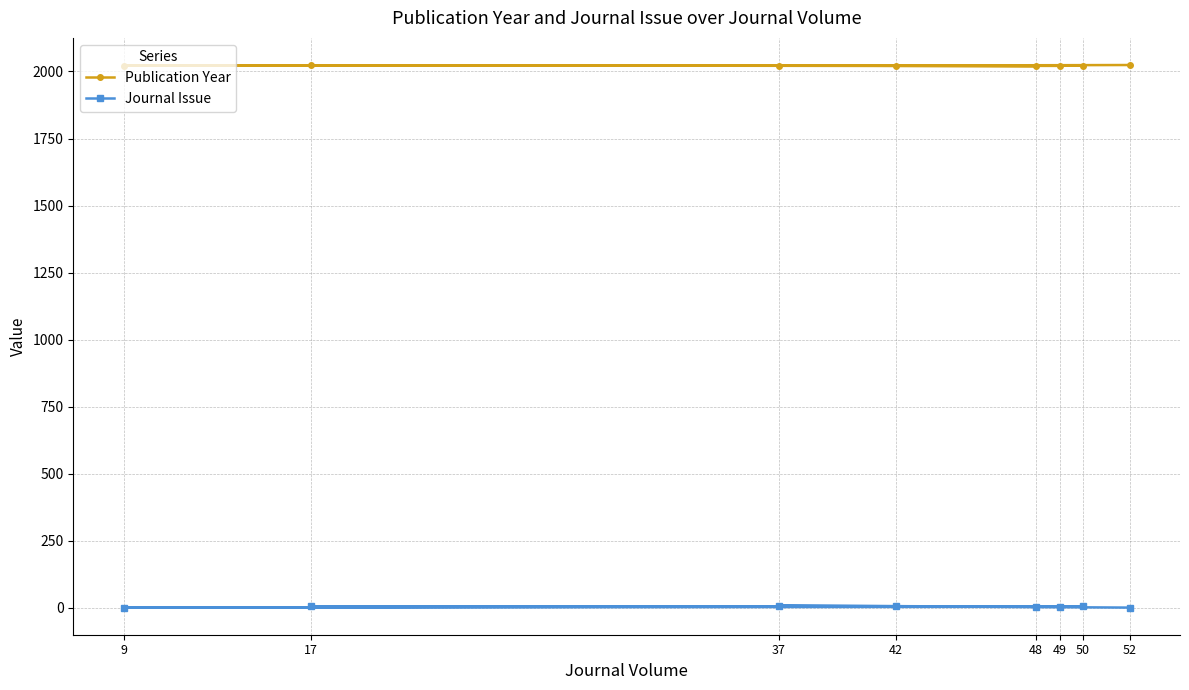

How many interior local peaks does the Journal Issue series have?

2